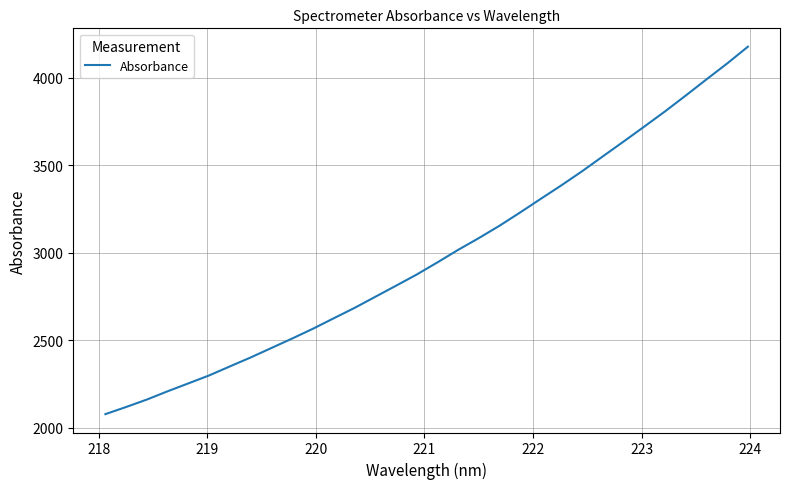

What is the difference between the maximum and minimum values?

2100.1